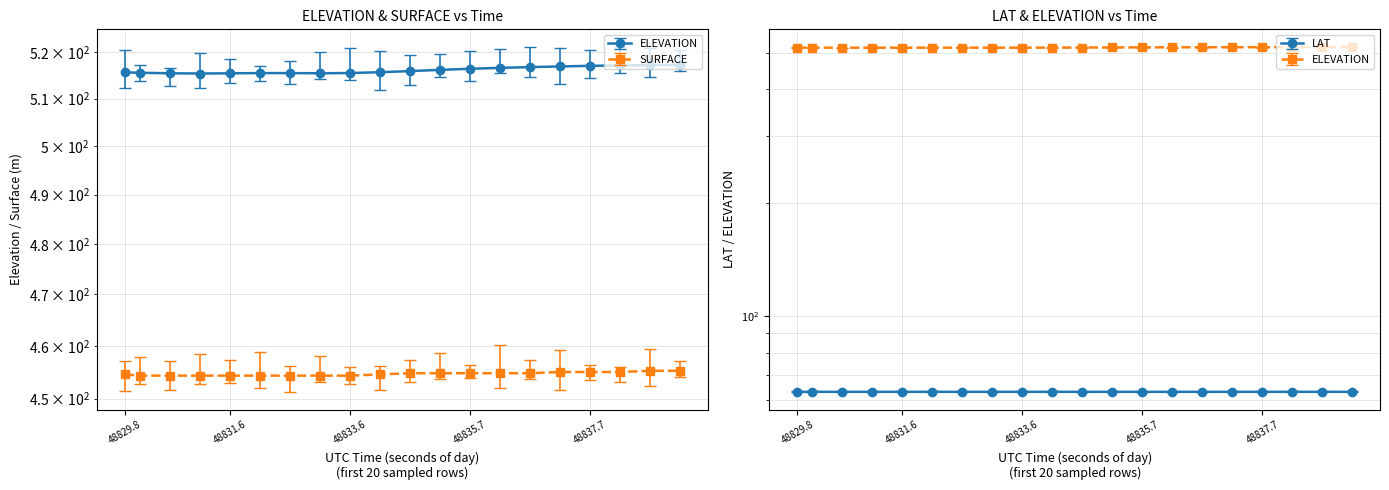

How many interior local peaks does the ELEVATION series have?

1